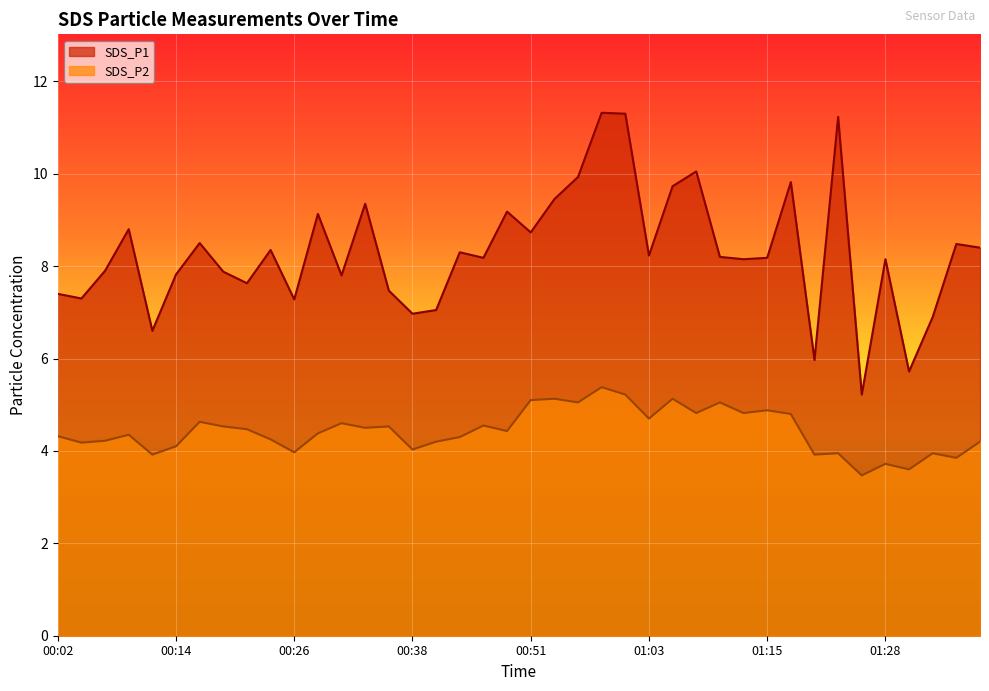

What is the average value of the SDS_P2 series?

4.4